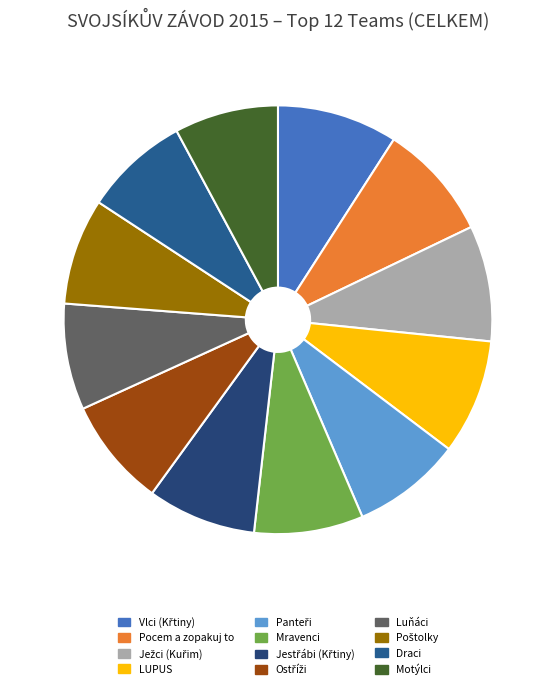

How many segments does this pie chart have?

12